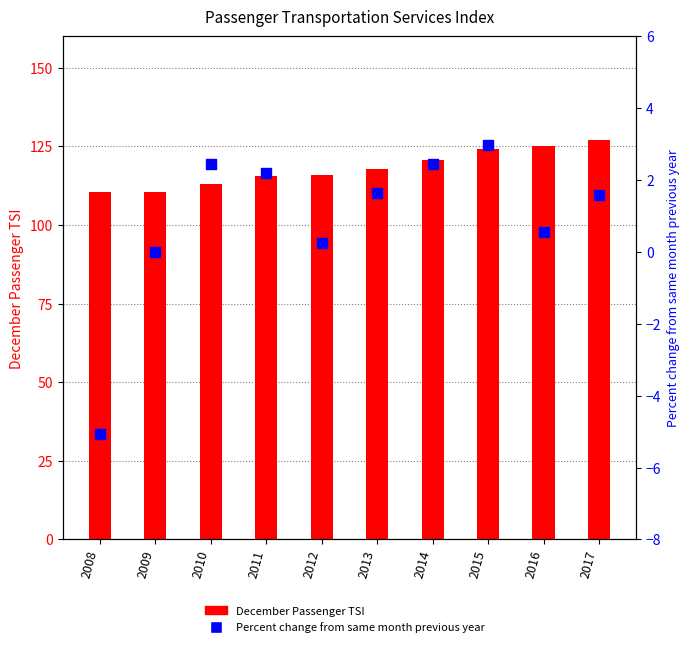

What are all the series names shown in the legend?

December Passenger TSI, Percent change from same month previous year